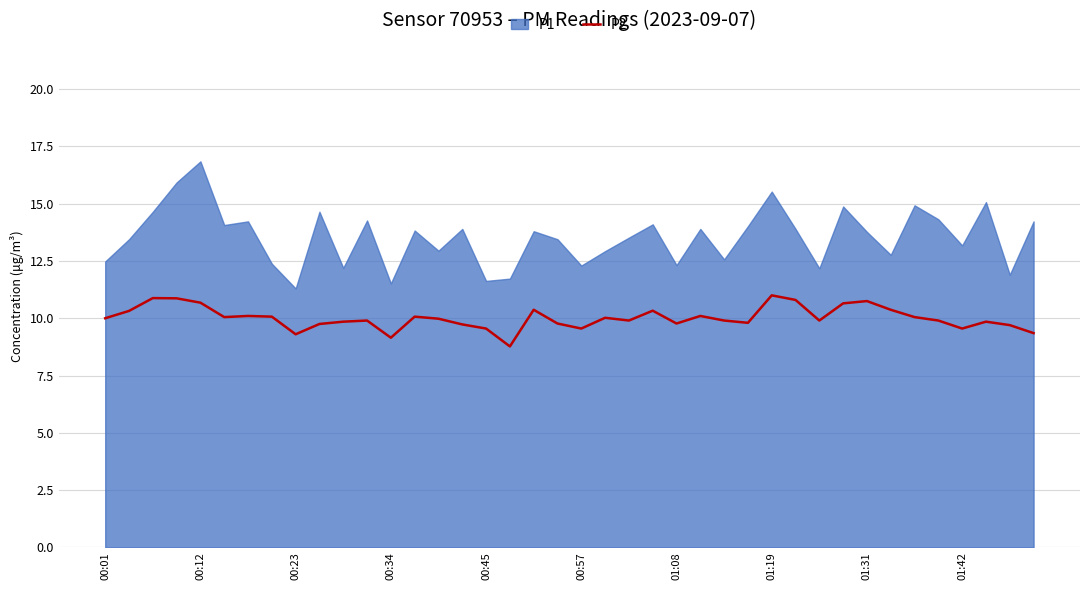

What is the minimum value shown in the chart?

8.8